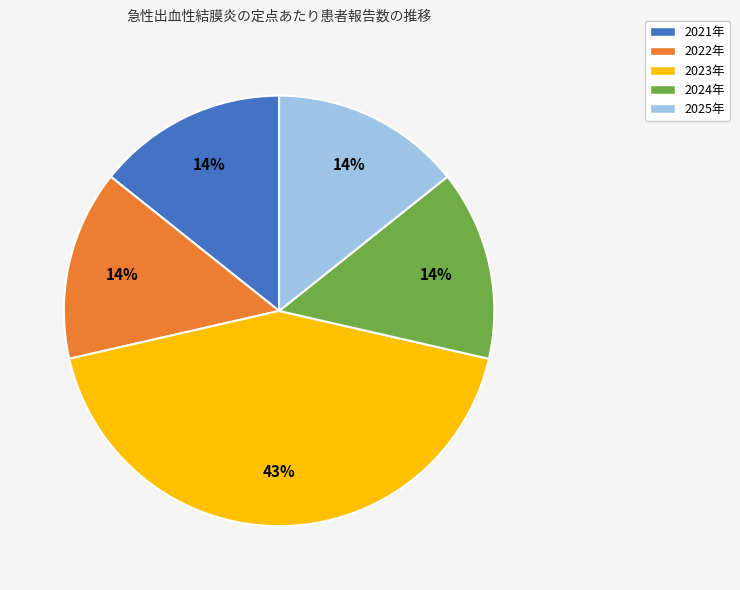

How many slices are in this pie chart?

5